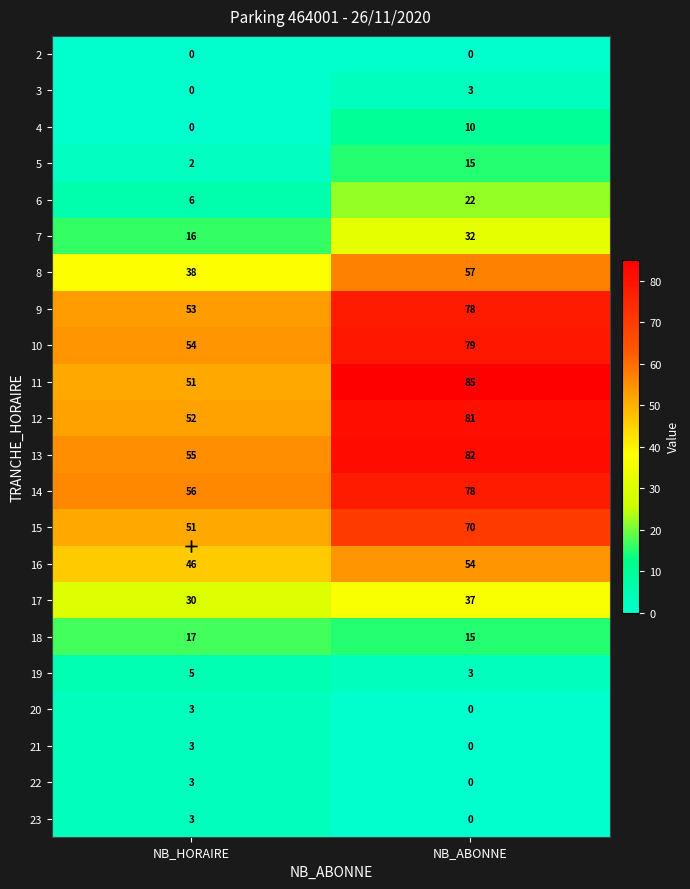

At which label is 11 closest to 68?

NB_HORAIRE